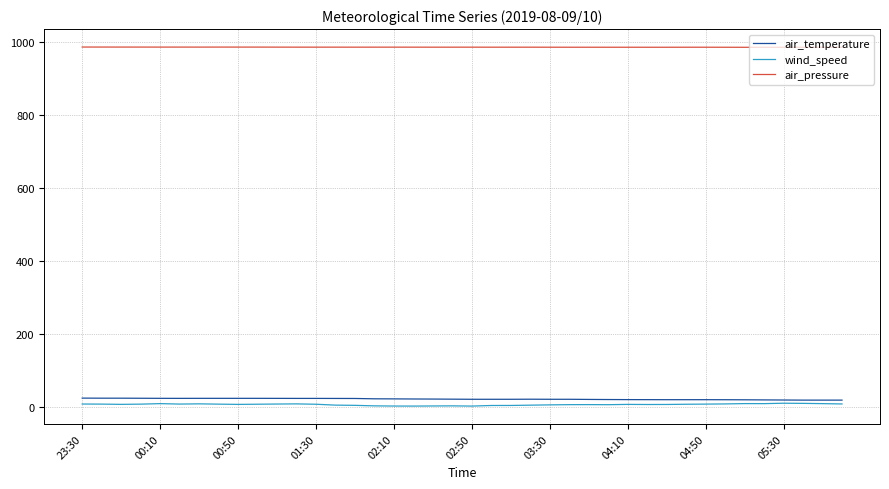

Does the chart have visible grid lines?

Yes